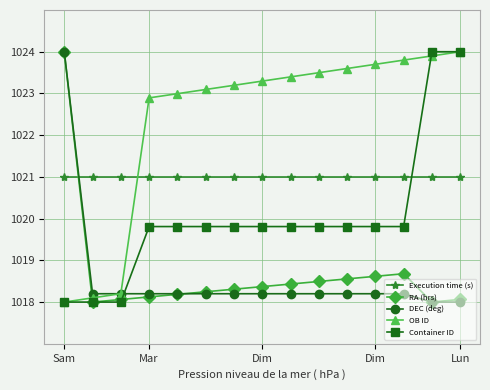

Which series has the largest total across all categories?

OB ID